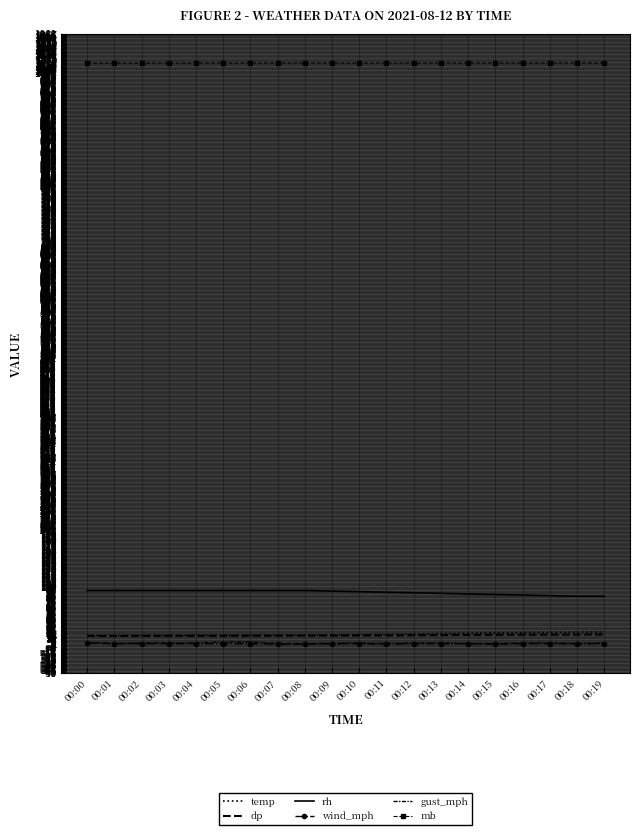

True or false: temp has a value of 21.3 at 00:08.

False